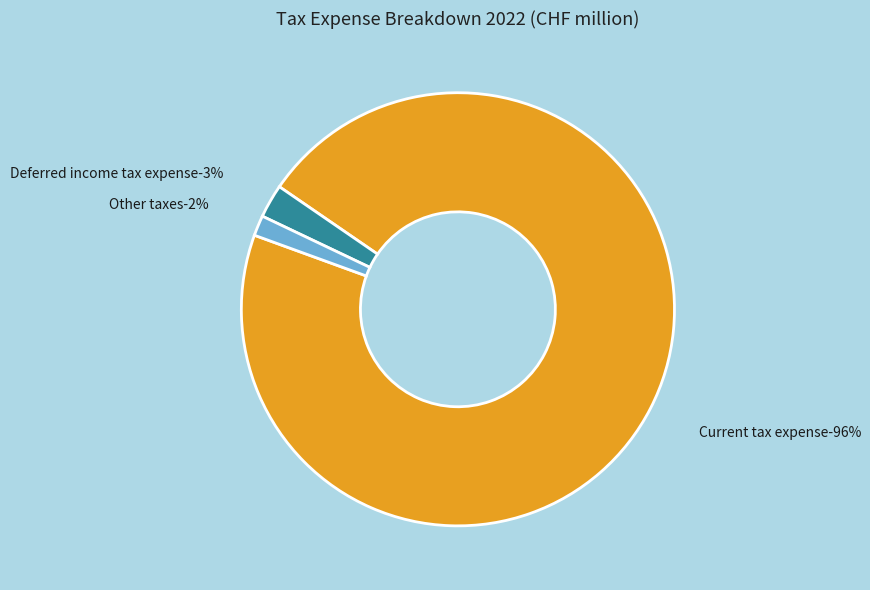

Is the sum of Other taxes and Current tax expense greater than half?

Yes